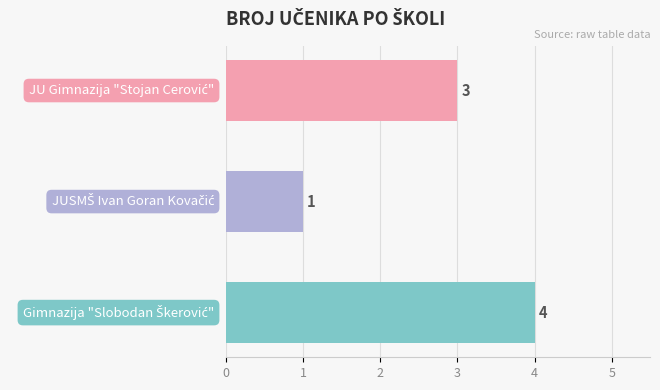

What is the sum of all values?

8